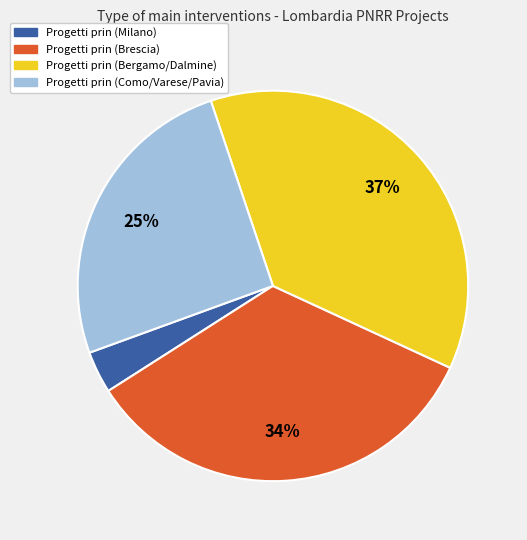

What is the smallest slice in the pie chart?

Progetti prin (Milano)